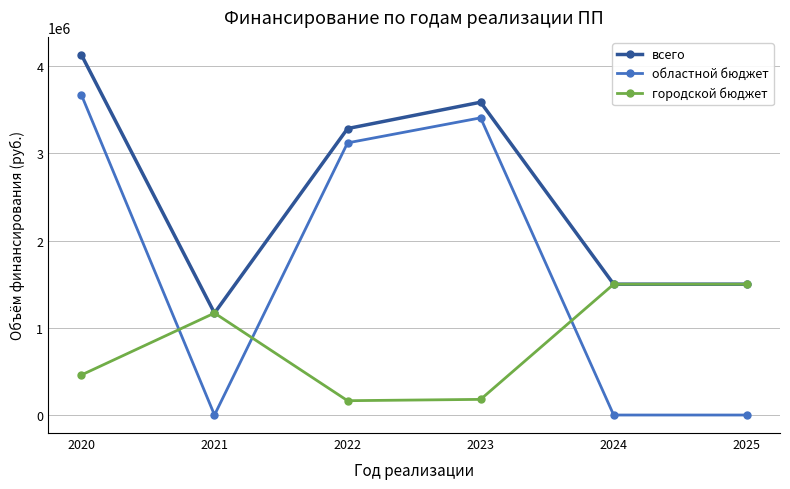

At which category does the chart reach its peak across all series?

2020